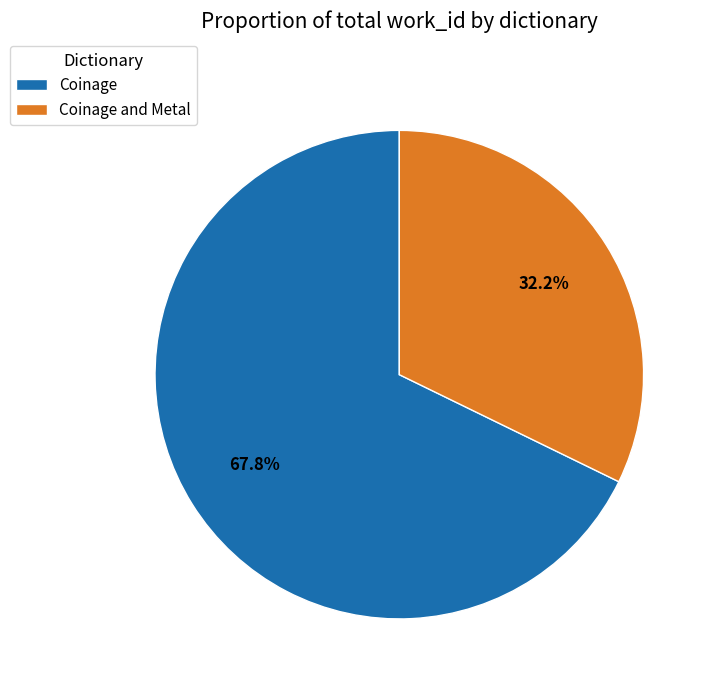

What percentage do Coinage and Metal and Coinage together represent?

100.0%